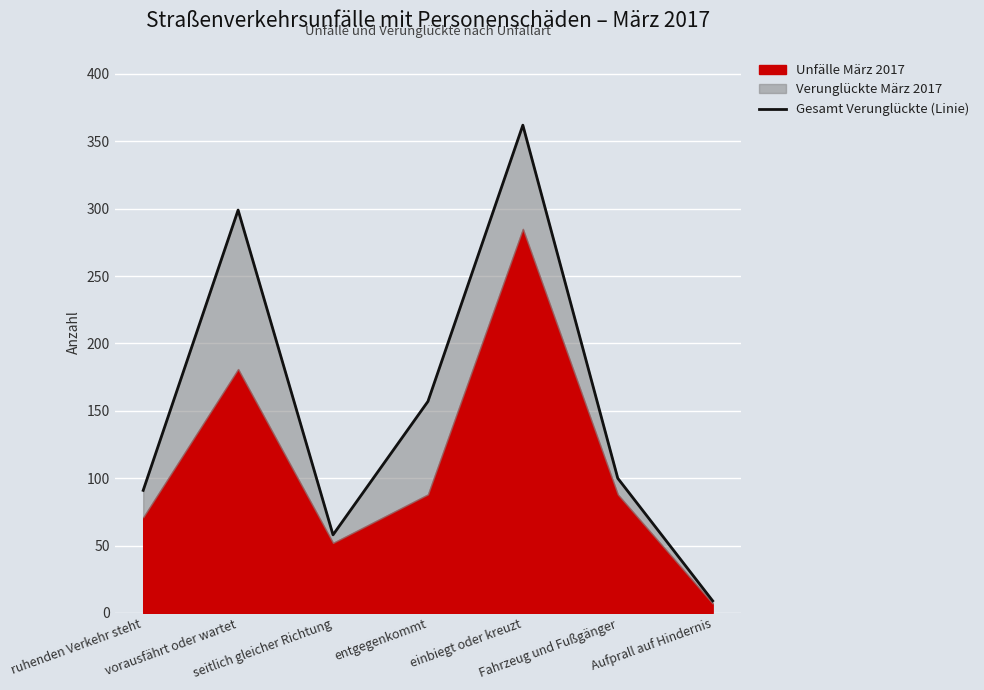

What is the label of the 6th point from the left?

Fahrzeug und Fußgänger